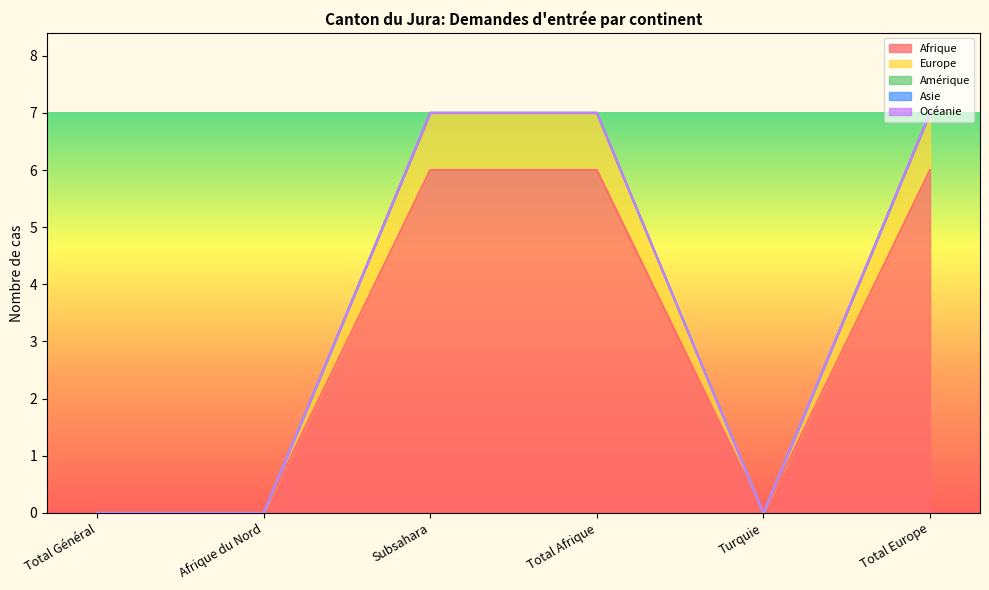

At which category is the sum across all series the highest?

Subsahara